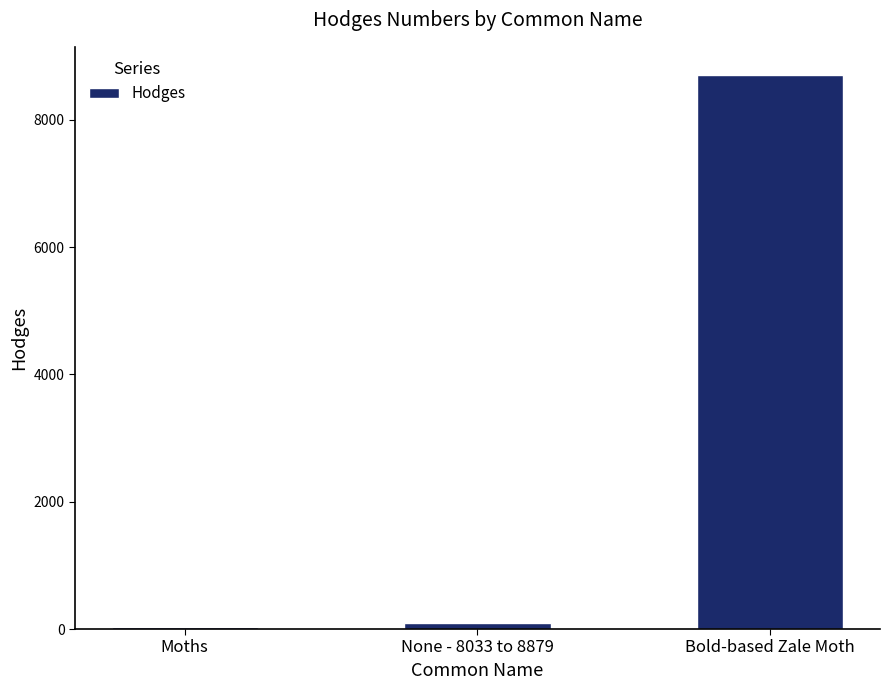

What position from the right is Bold-based Zale Moth?

1